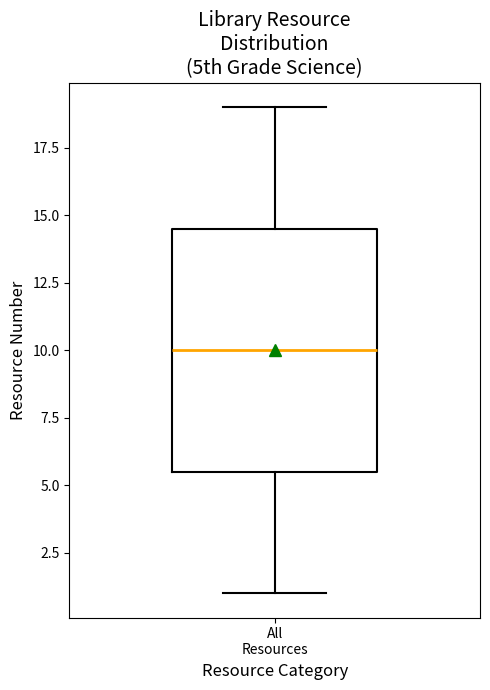

Transcribe this box plot: give where the median line is, the range the box spans, and where the two whiskers end, as read against the y-axis. The values are not printed on the chart, so give them approximately, as read against the axis.

median 10.0, box 5.5 to 14.5, whiskers 1.0 to 19.0